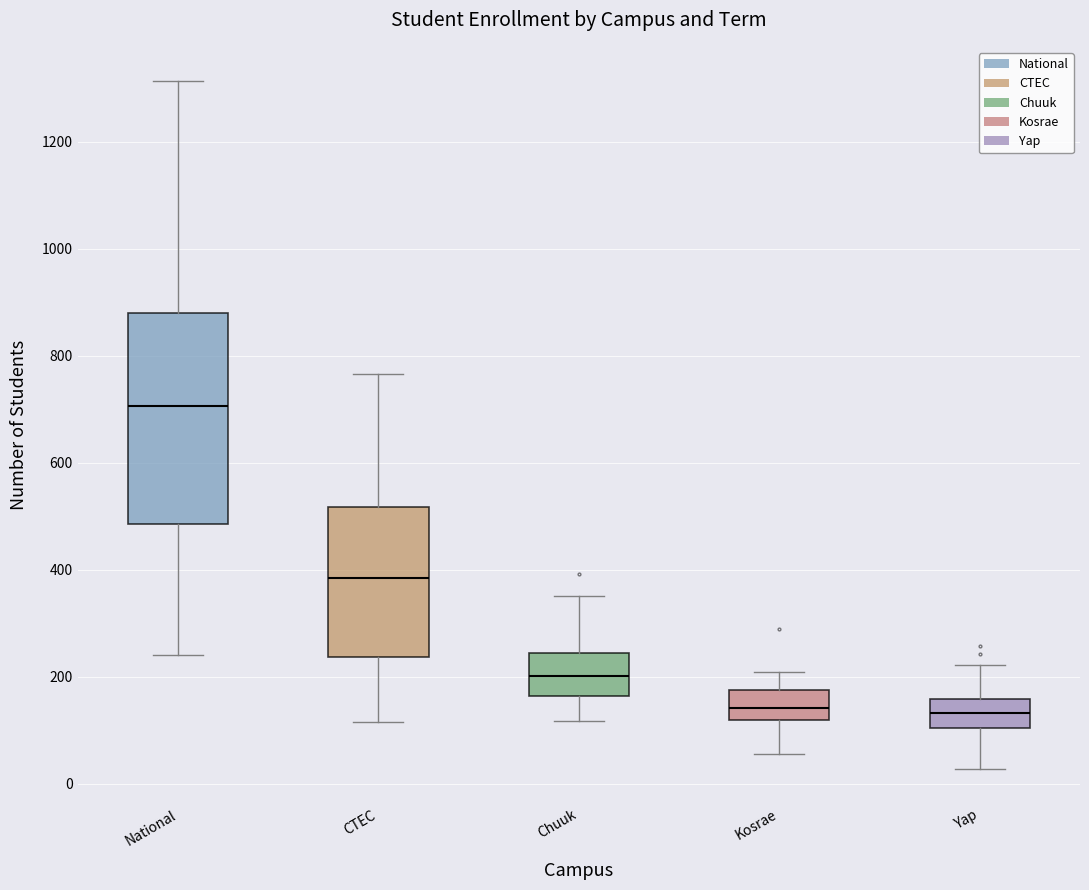

Reading left to right, transcribe this box plot: for each box, give where its median line is, the range the box spans, and where its two whiskers end, as read against the y-axis. The values are not printed on the chart, so give them approximately, as read against the axis.

National: median 700, box 480 to 880, whiskers 240 to 1320
CTEC: median 380, box 240 to 520, whiskers 120 to 760
Chuuk: median 200, box 160 to 240, whiskers 120 to 360
Kosrae: median 140, box 120 to 180, whiskers 60 to 200
Yap: median 140, box 100 to 160, whiskers 20 to 220